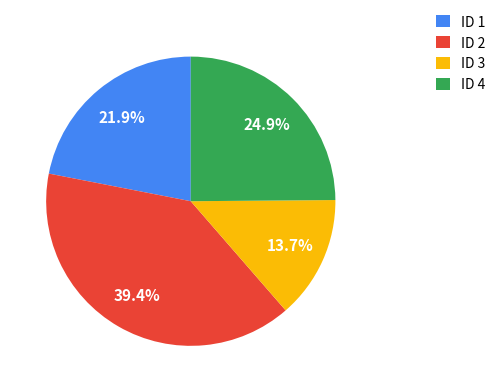

What is the largest slice in the pie chart?

ID 2